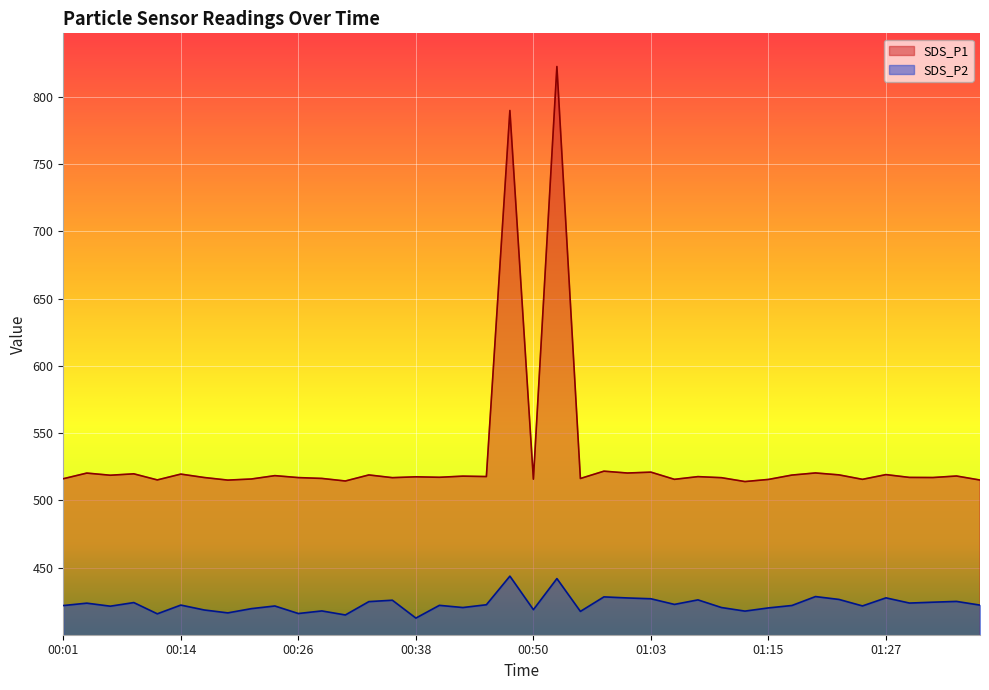

Rank the series at 01:07 from highest to lowest value.

SDS_P1, SDS_P2